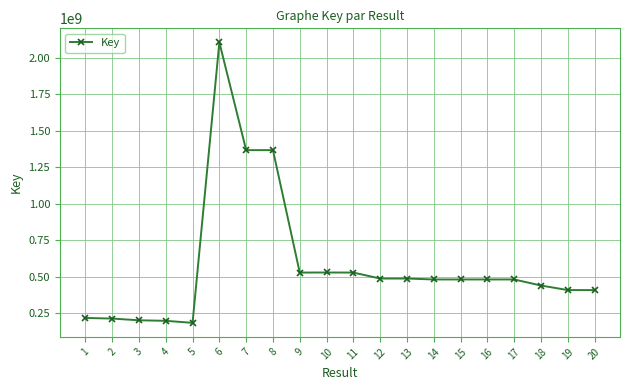

Is it true that the value at 20 is 82119547?

False